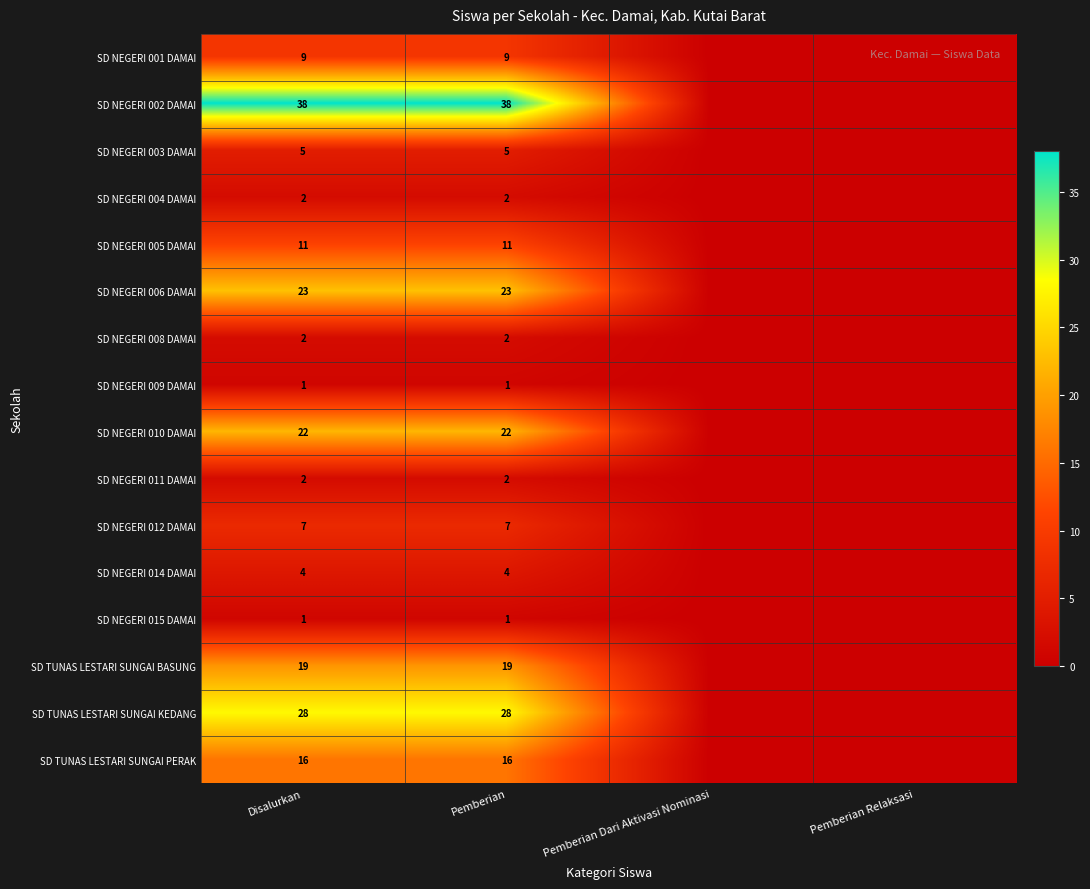

What is the total value across all series at Disalurkan?

190